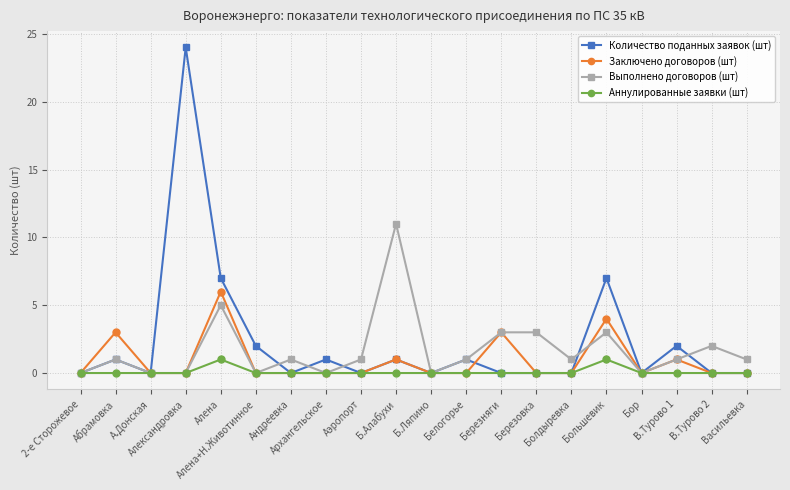

What are all the series names shown in the legend?

Количество поданных заявок (шт), Заключено договоров (шт), Выполнено договоров (шт), Аннулированные заявки (шт)